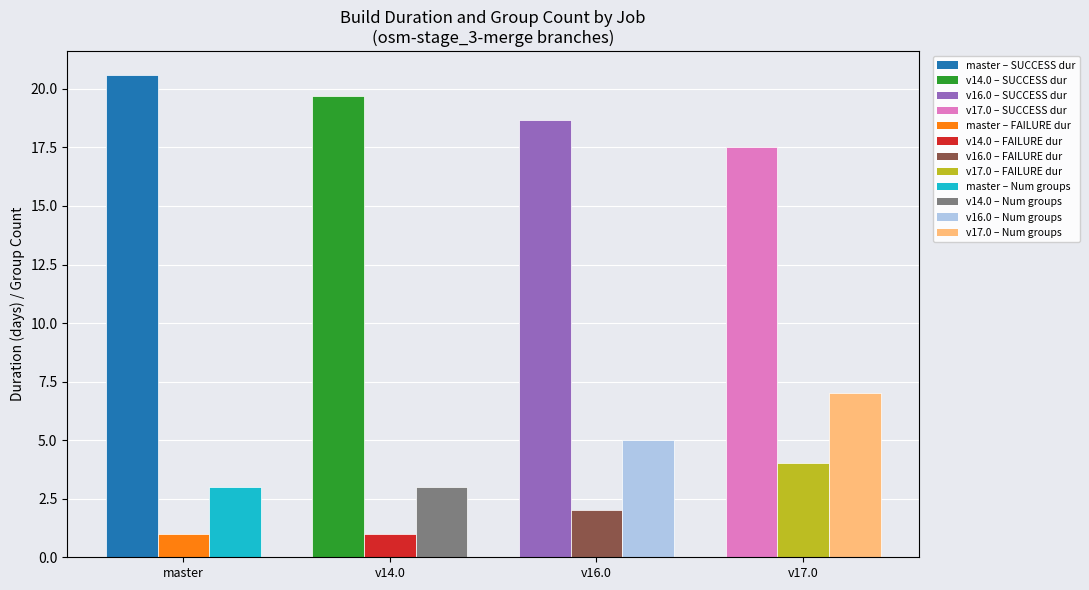

At which category does the chart reach its peak across all series?

master